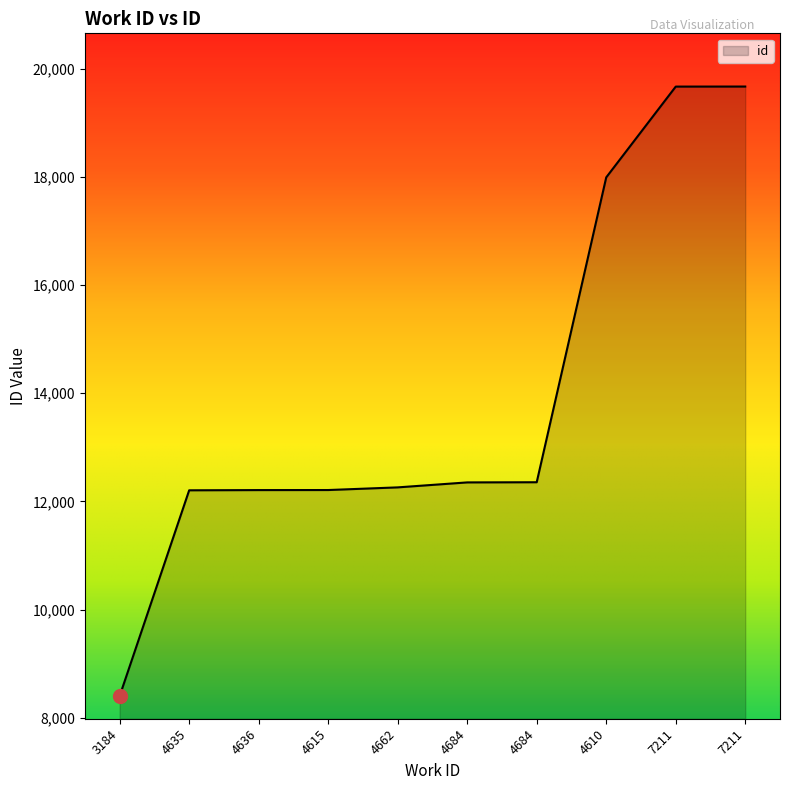

True or false: the data shows 12210 at 4615.

True